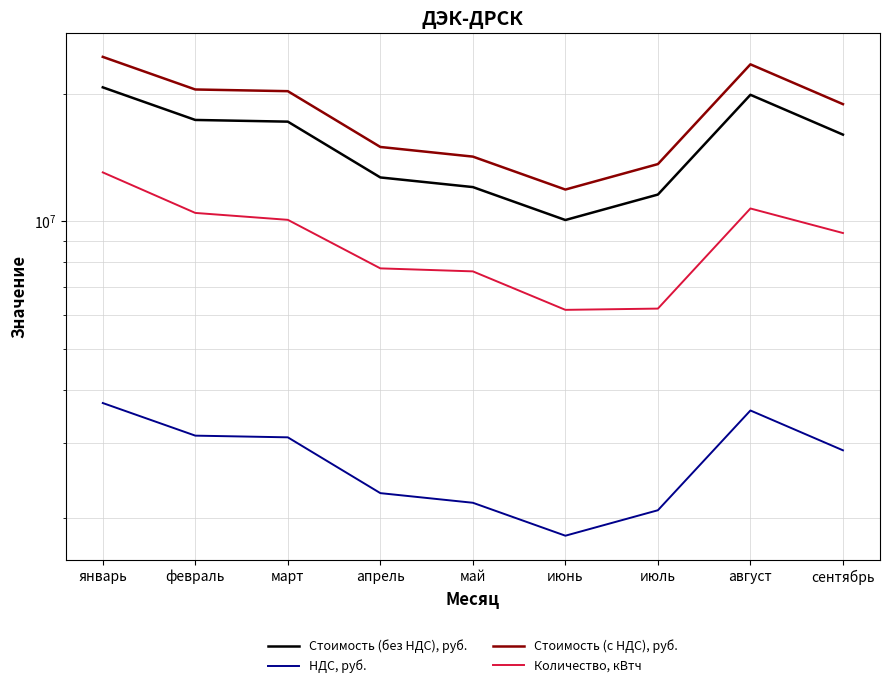

Does the chart display data point markers on the line(s)?

No